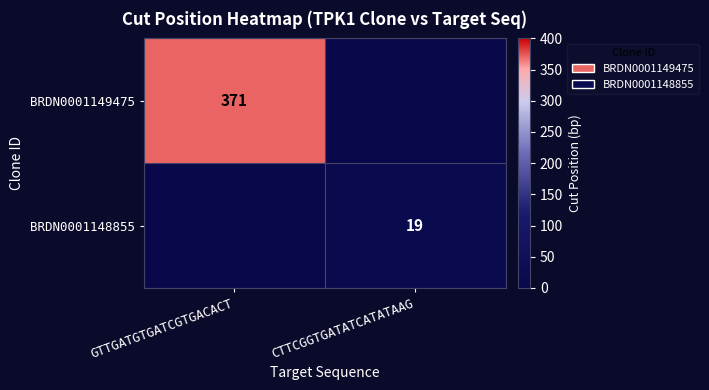

The value of BRDN0001149475 at GTTGATGTGATCGTGACACT is 371. True or false?

True